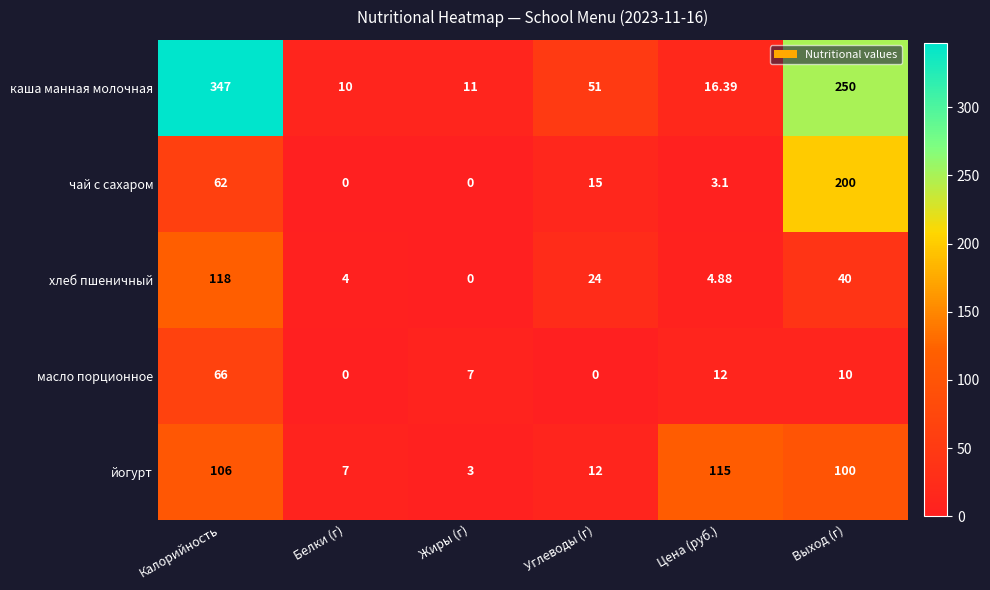

Which series has the widest spread of values?

каша манная молочная